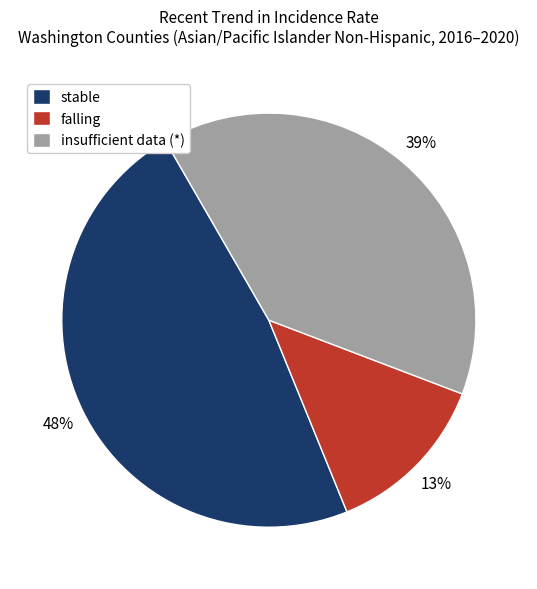

Approximately how many times larger is the value at stable compared to falling?

3.7